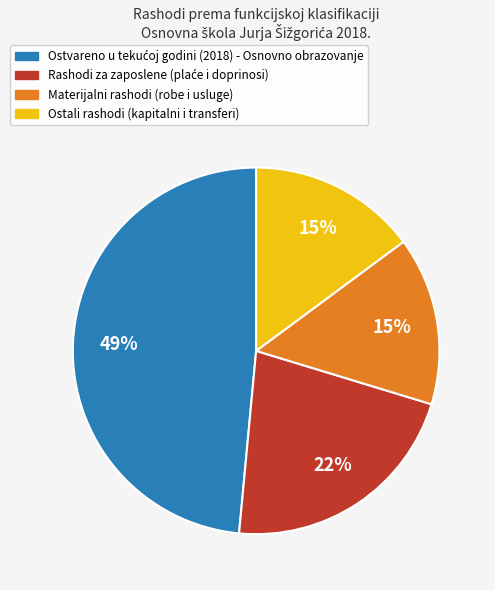

To the nearest percent, what is the average slice percentage?

25%